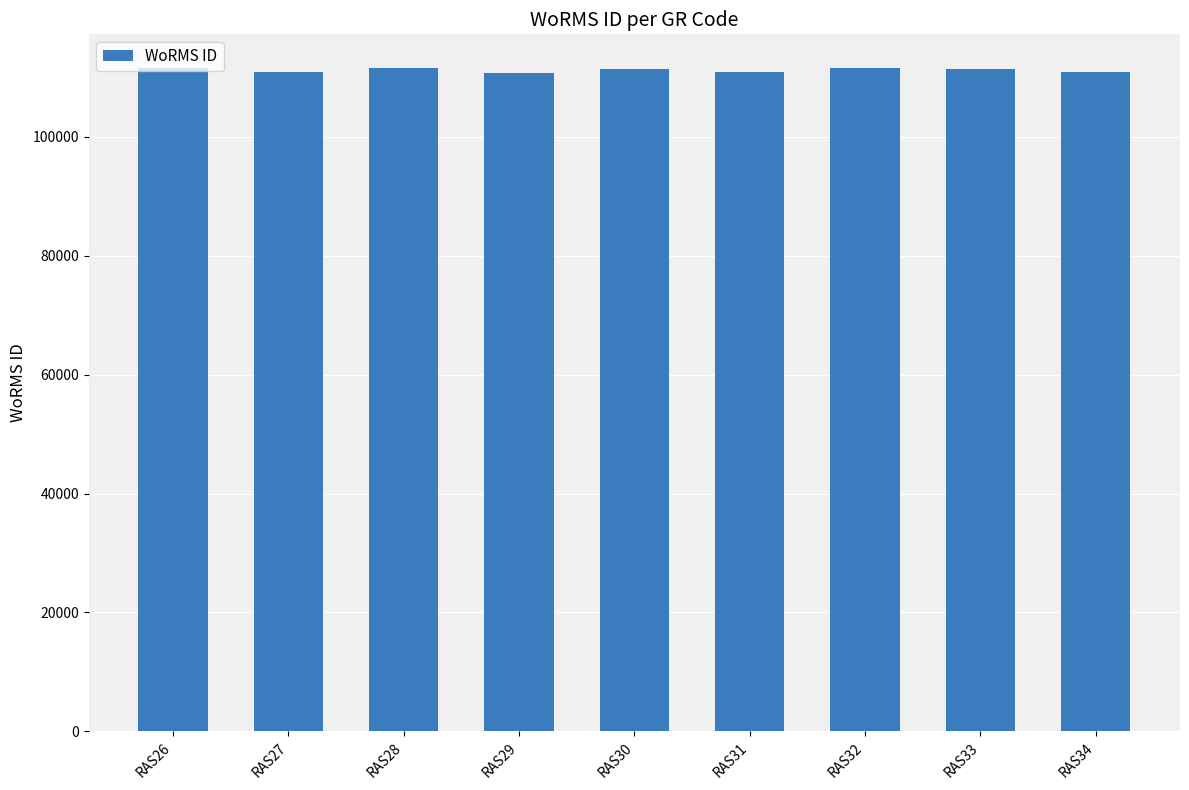

What is the greatest value displayed?

111667